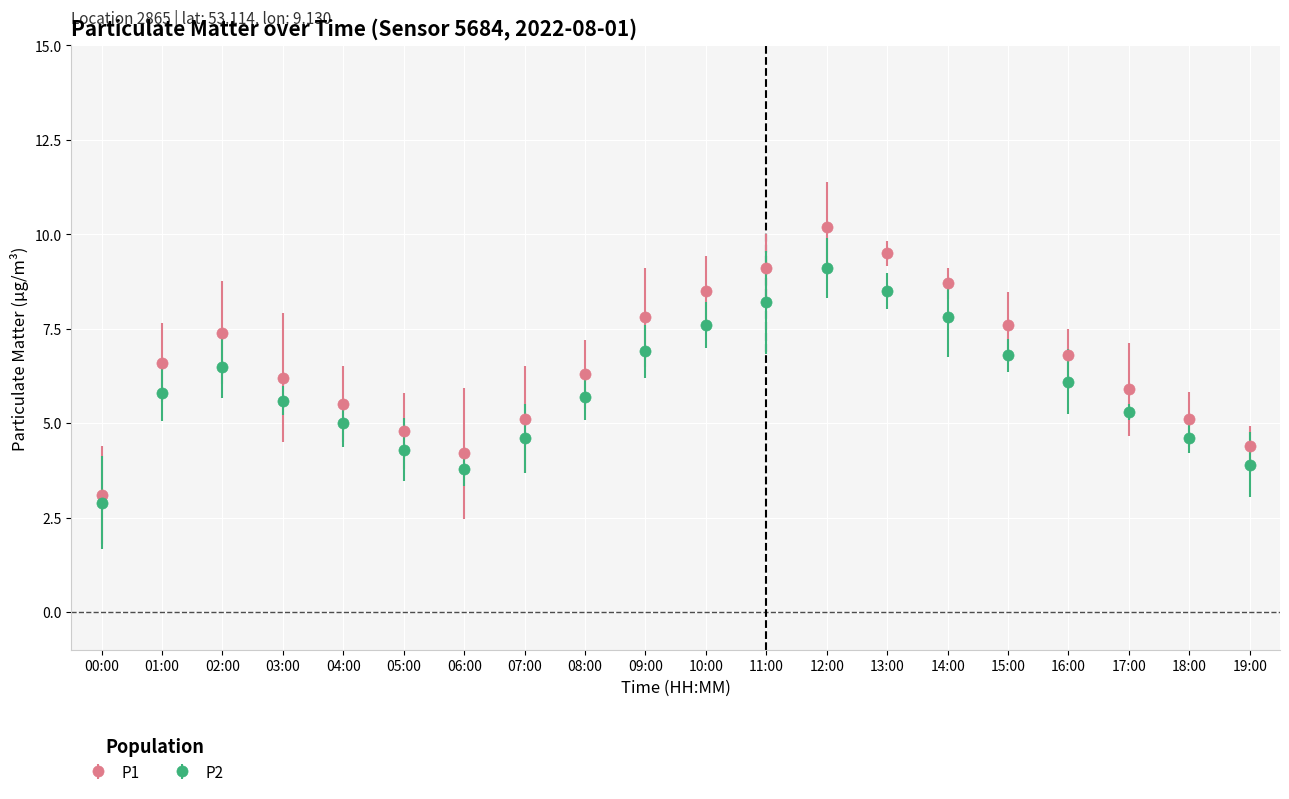

What is the difference between the highest and lowest values at 03:00?

0.6